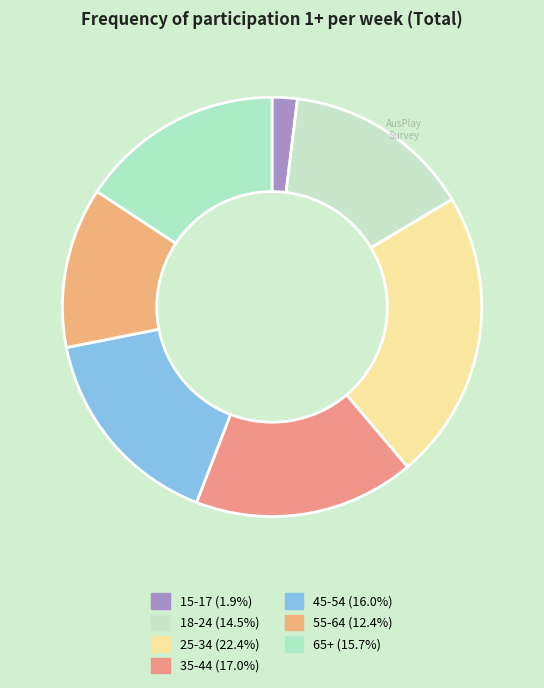

To the nearest percent, what percentage of the pie is 15-17?

2%